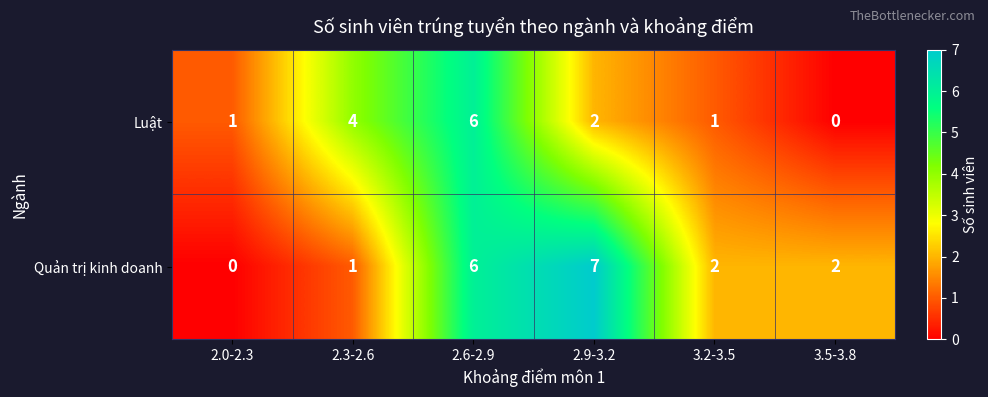

At which category is the sum across all series the highest?

2.6-2.9